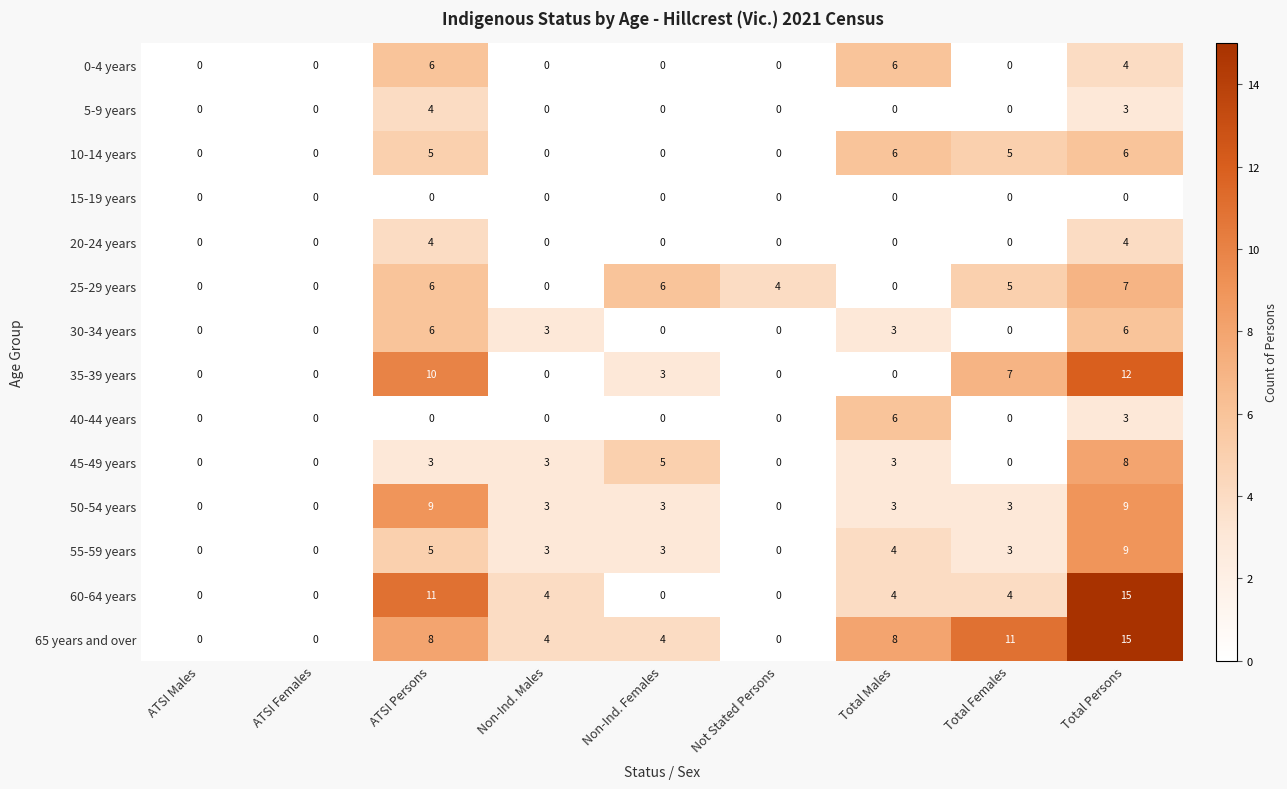

At which category is the sum across all series the highest?

Total Persons